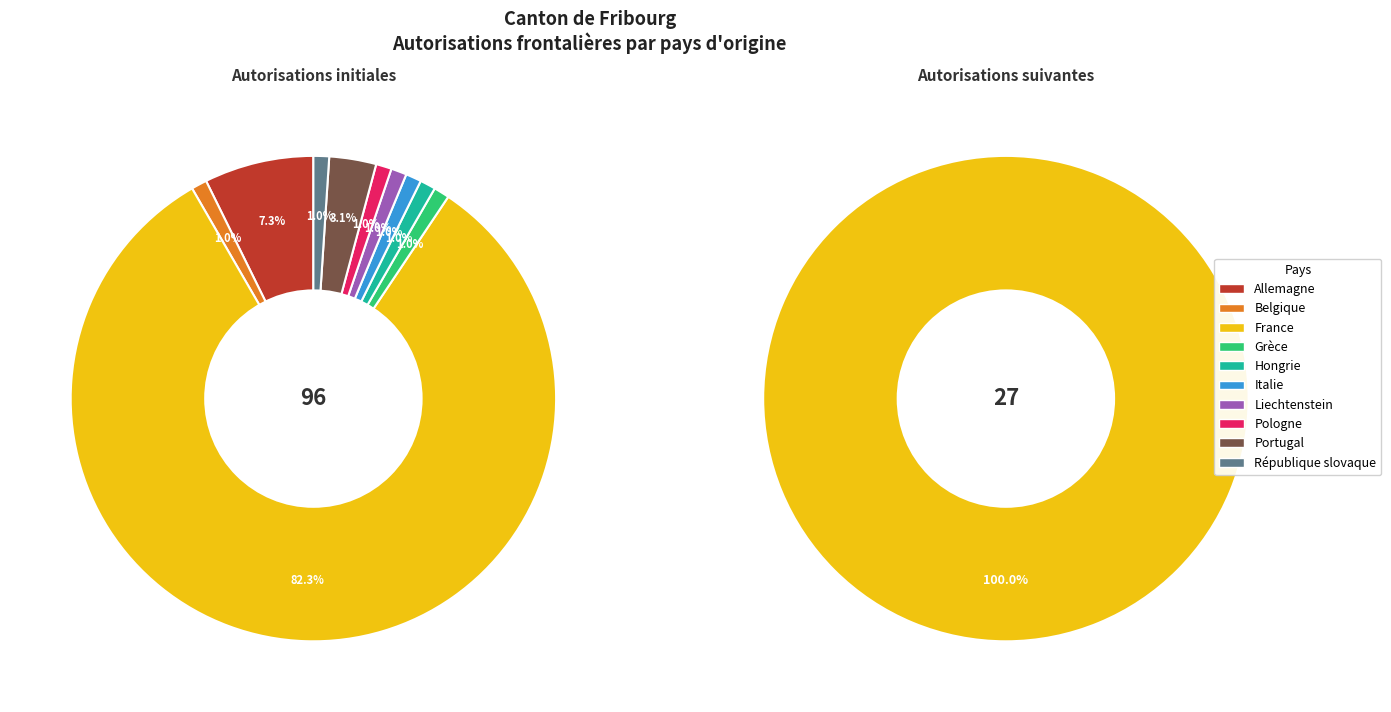

Does France represent more than half of the total?

Yes